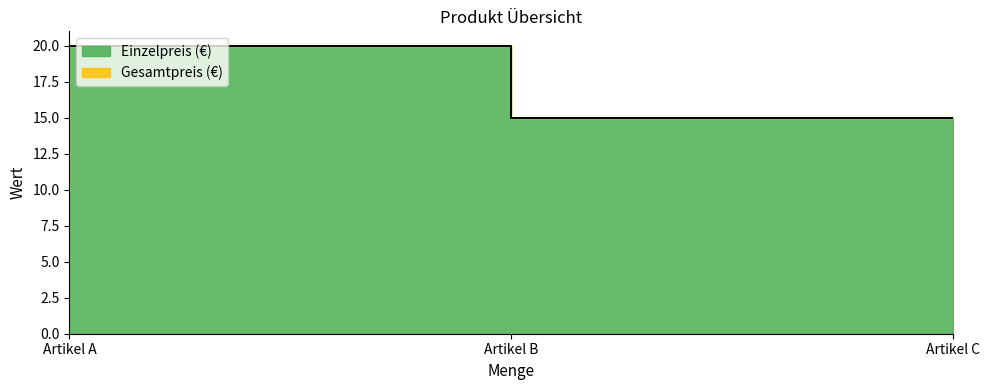

How many values are between 10 and 20?

3